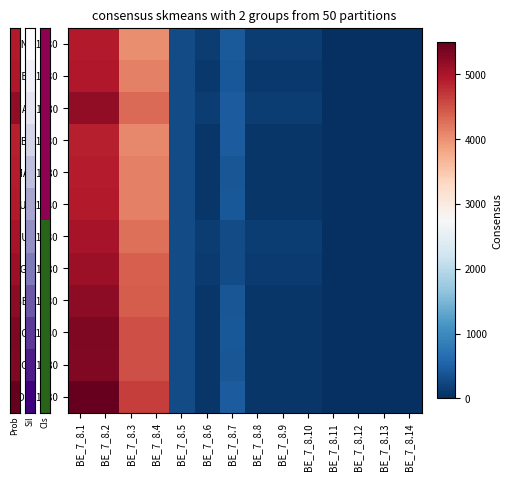

Rank the series by their maximum value, from lowest to highest.

ABR 1980, MAY 1980, ENE 1980, JUN 1980, FEB 1980, JUL 1980, AGO 1980, MAR 1980, SEP 1980, NOV 1980, OCT 1980, DIC 1980